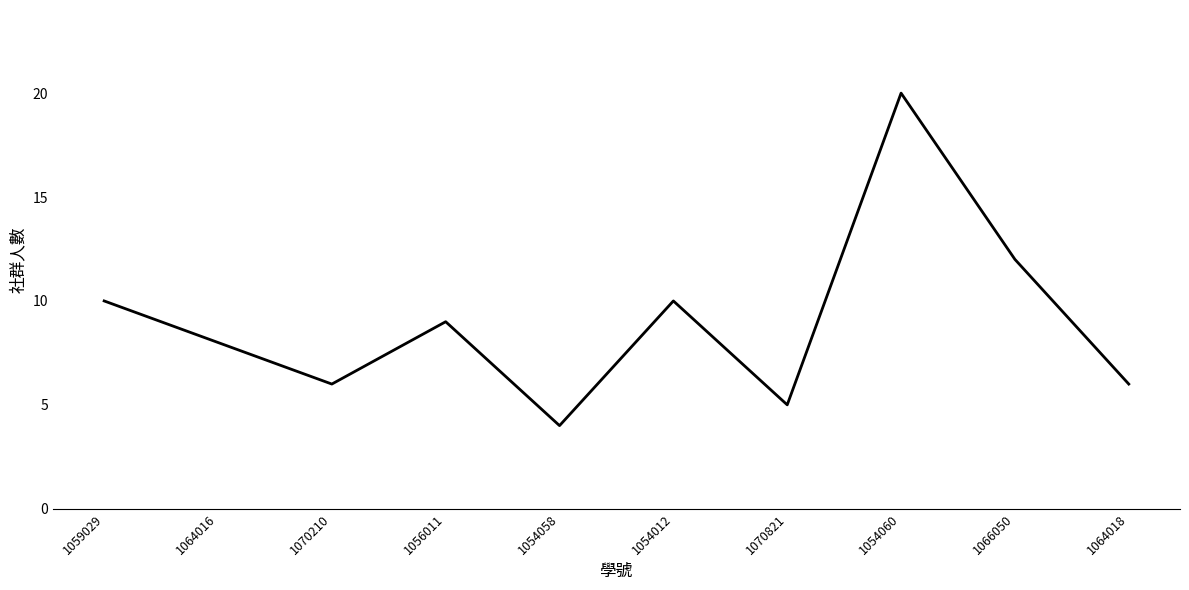

What is the change in value from 1070821 to 1054060?

+15